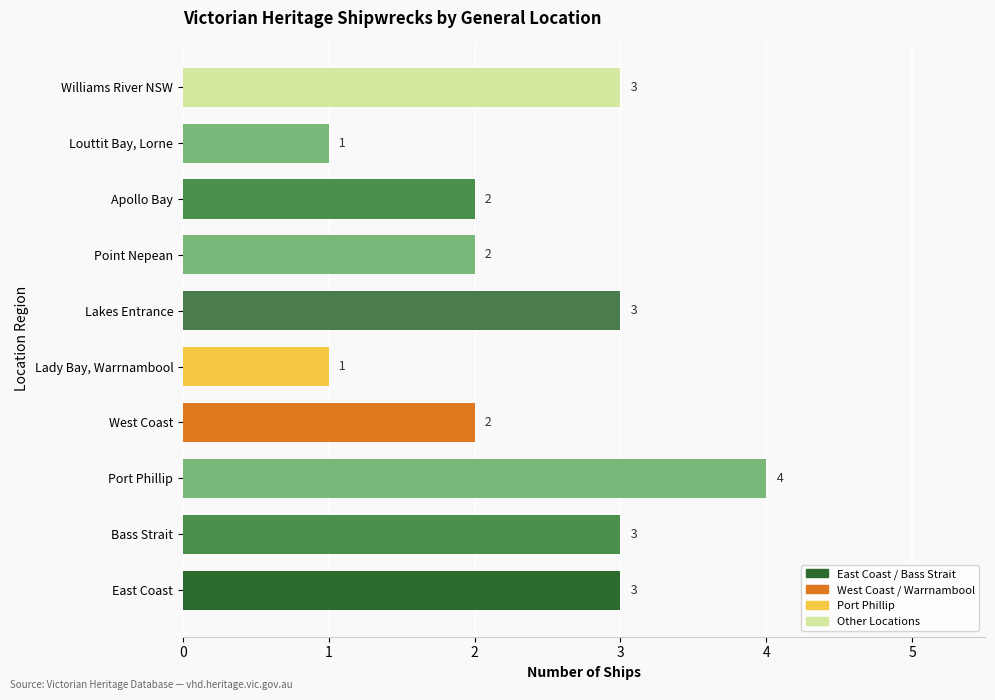

Approximately how many times larger is the value at East Coast compared to Apollo Bay?

1.5